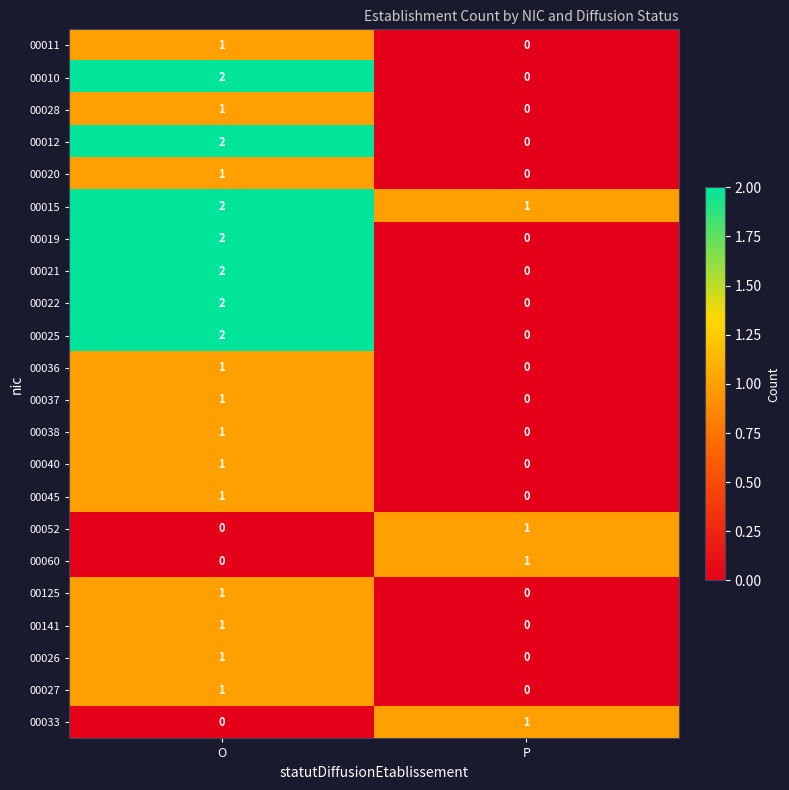

True or false: 00019 has a value of 1 at O.

False